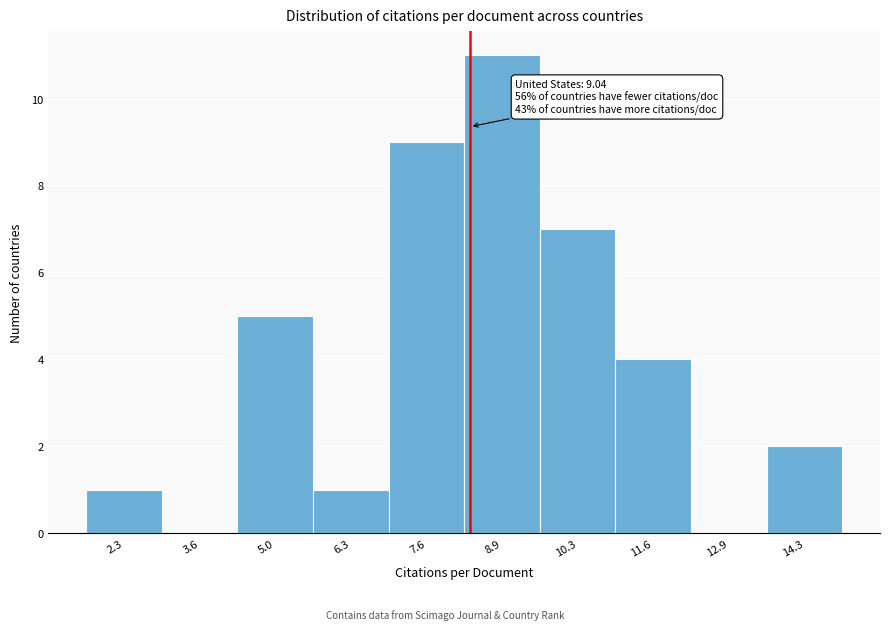

Reading left to right, list all the values displayed in this chart.

2.3=1	3.6=0	5.0=5	6.3=1	7.6=9	8.9=11	10.3=7	11.6=4	12.9=0	14.3=2